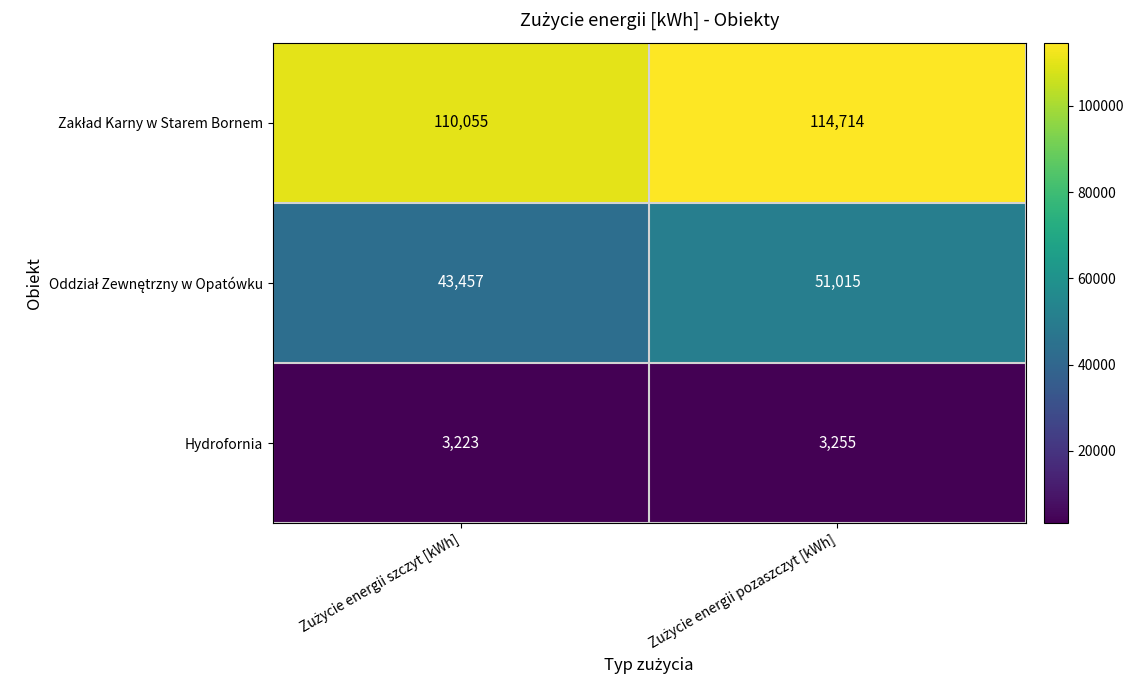

What is the minimum value shown in the chart?

3223